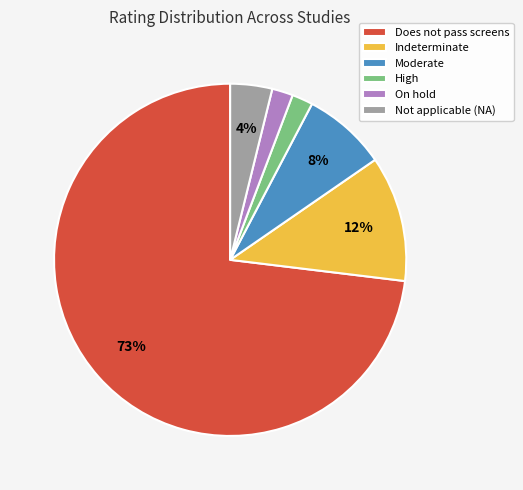

What percentage is the On hold slice, to the nearest percent?

2%